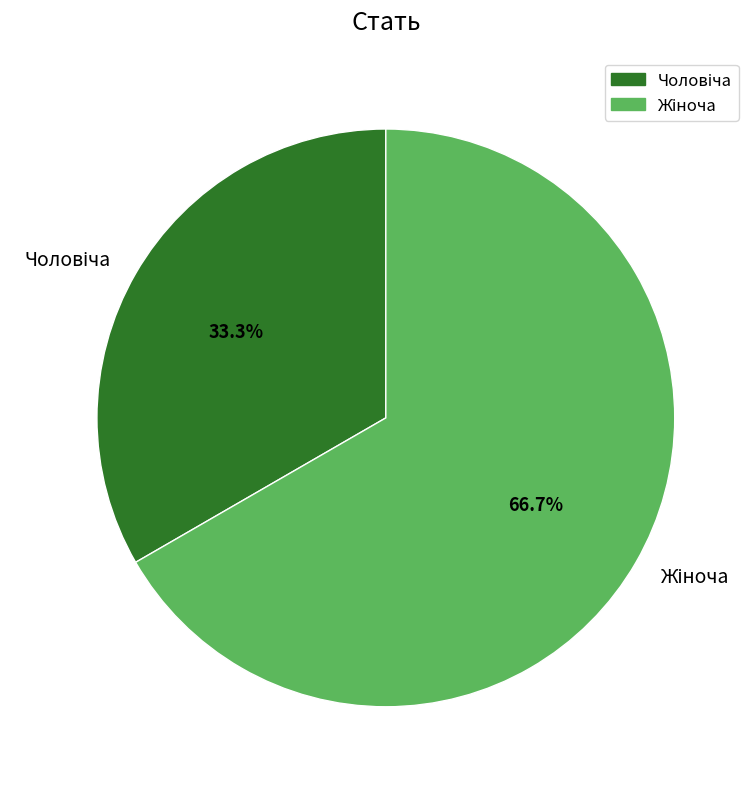

Does any single category account for the majority?

Yes